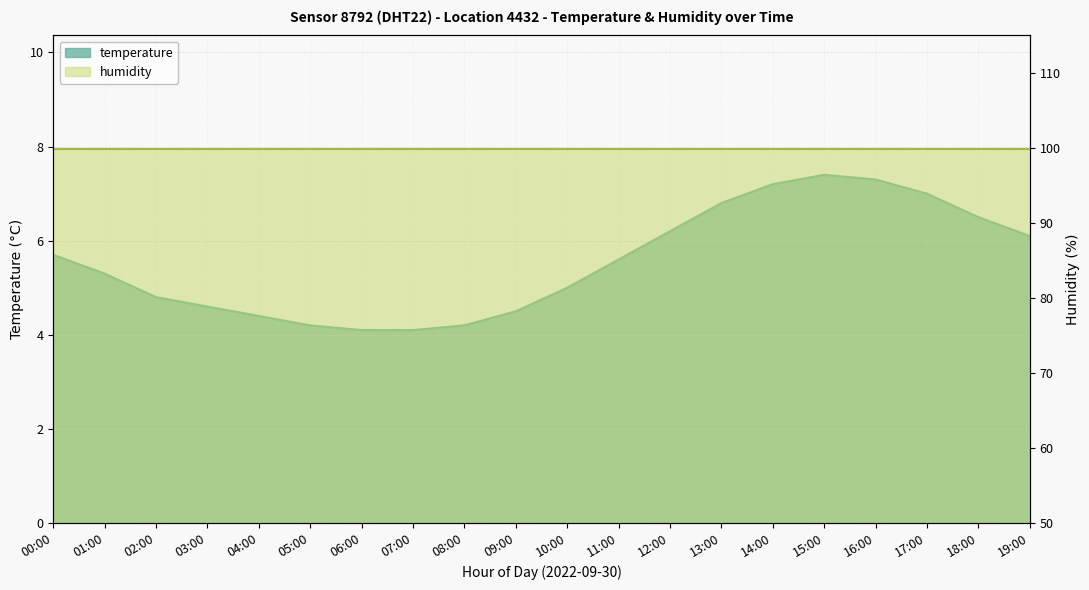

Rank the categories by value from highest to lowest.

15:00, 16:00, 14:00, 17:00, 13:00, 18:00, 12:00, 19:00, 00:00, 11:00, 01:00, 10:00, 02:00, 03:00, 09:00, 04:00, 05:00, 08:00, 06:00, 07:00